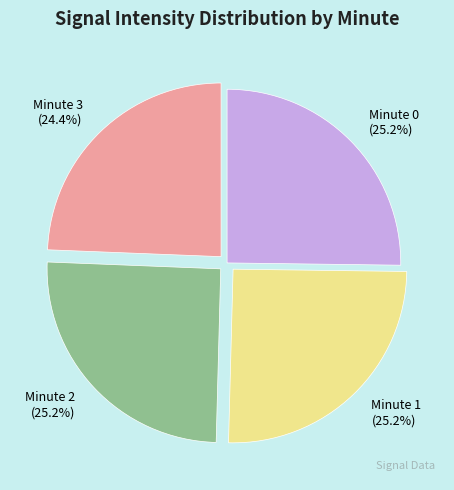

True or false: Minute 2 accounts for 39% of the total.

False